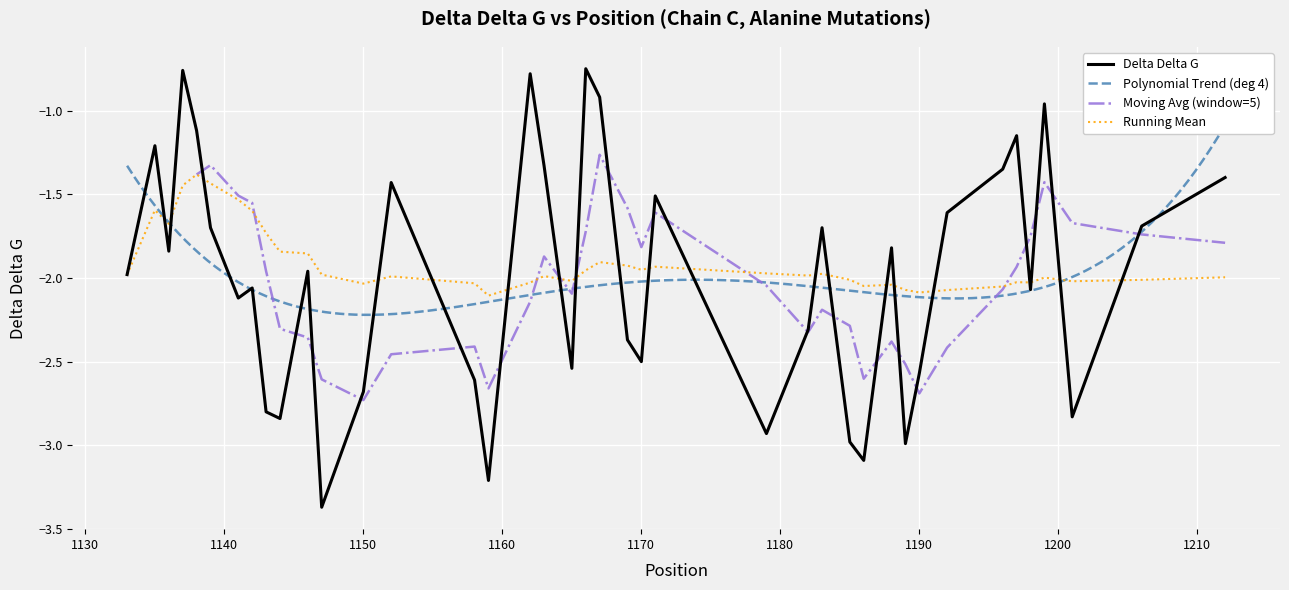

Read the value at 1201.

-2.8